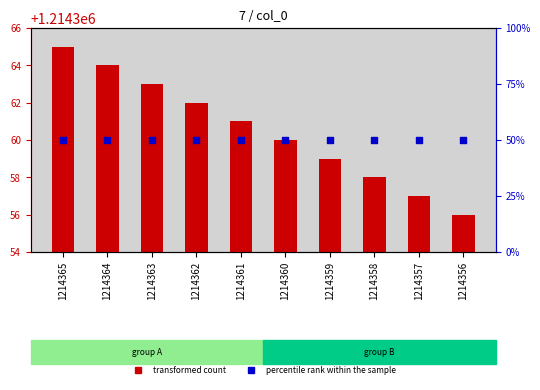

Which series contains the lowest Y value?

percentile rank within the sample